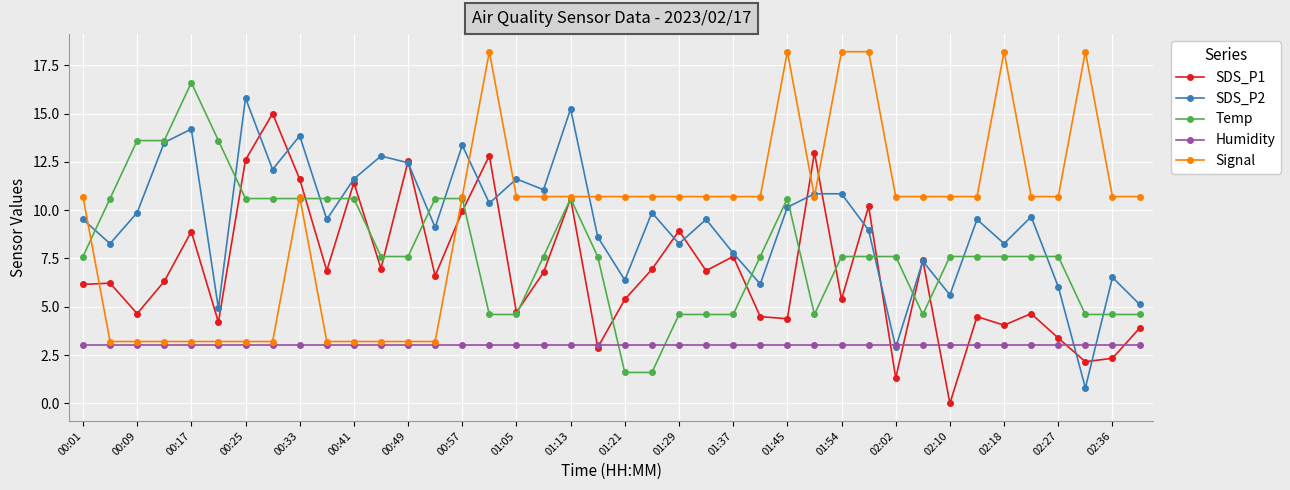

What is the minimum value for Humidity?

3.0